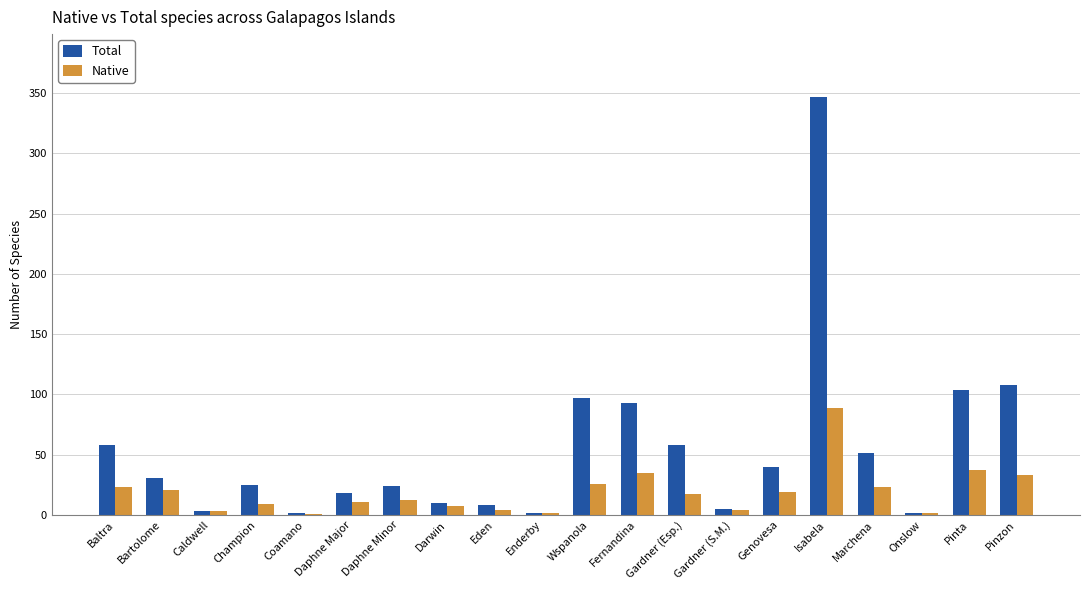

At which category is the sum across all series the highest?

Isabela